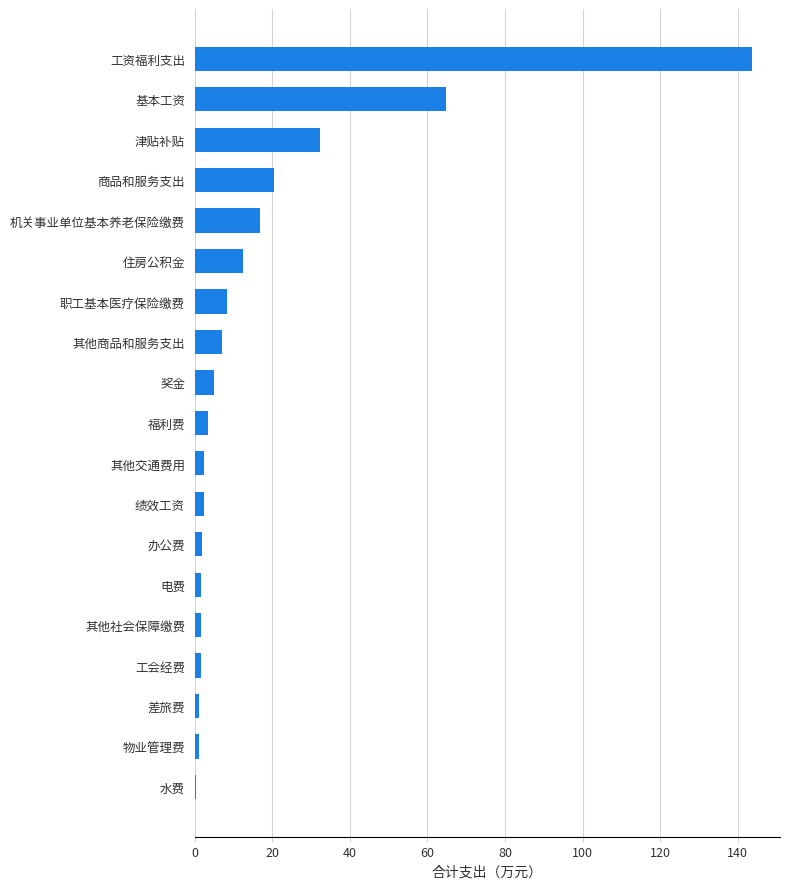

Where is the data nearest to the value 72?

基本工资